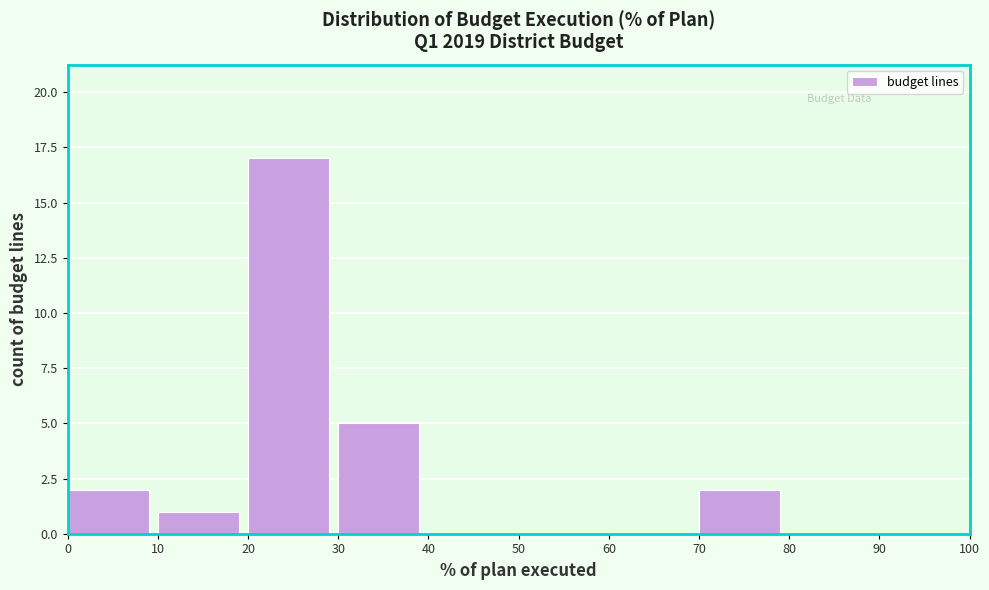

Over which range of the x-axis is the bar tallest?

20 to 30